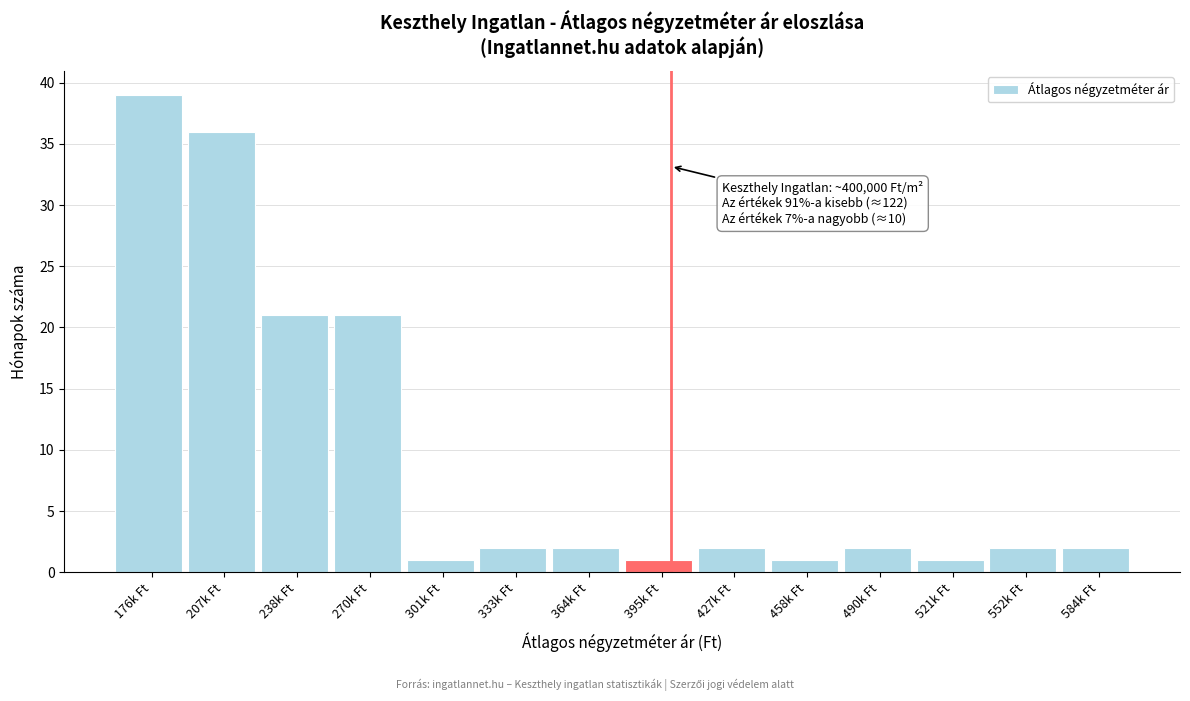

Reading right to left, list all the values displayed in this chart.

584k Ft=2	552k Ft=2	521k Ft=1	490k Ft=2	458k Ft=1	427k Ft=2	395k Ft=1	364k Ft=2	333k Ft=2	301k Ft=1	270k Ft=21	238k Ft=21	207k Ft=36	176k Ft=39